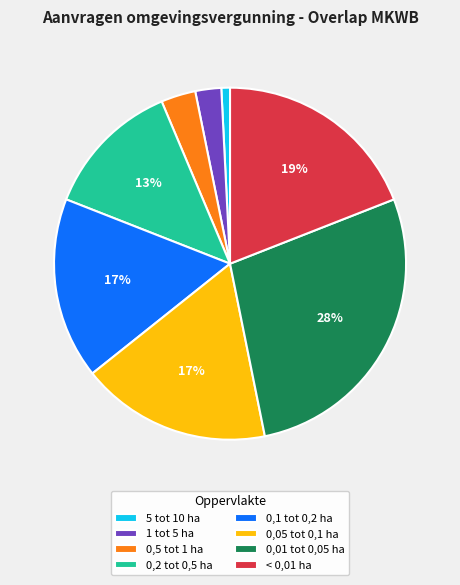

True or false: 0,05 tot 0,1 ha accounts for 17% of the total.

True